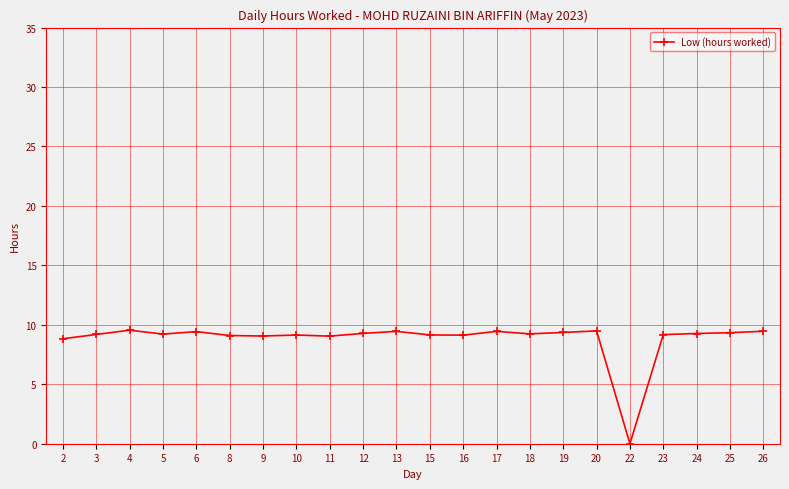

True or false: the data has more than 2 interior local peaks.

True